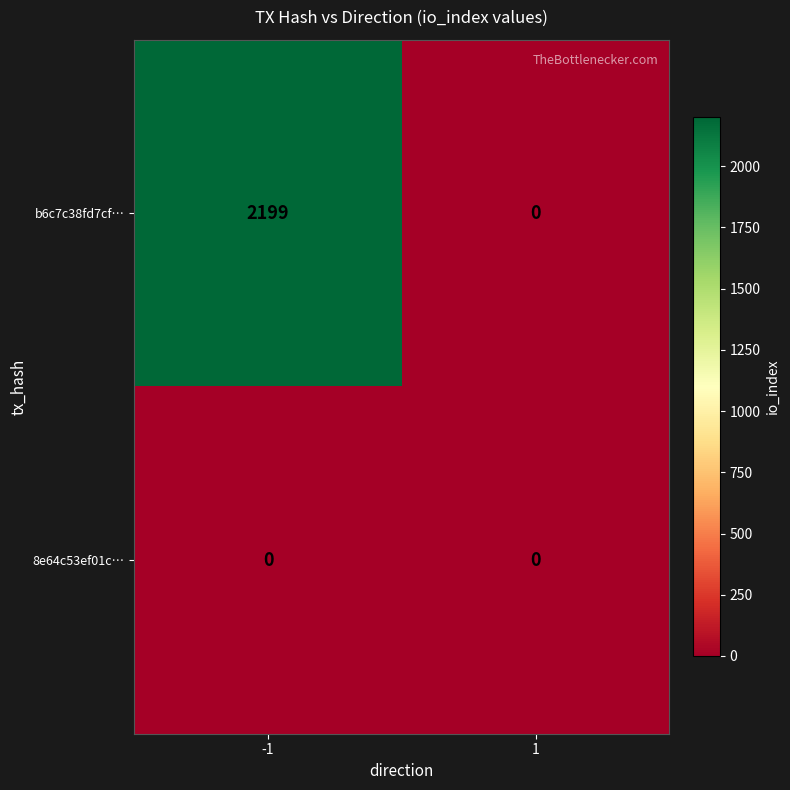

What is the total value across all series at -1?

2199